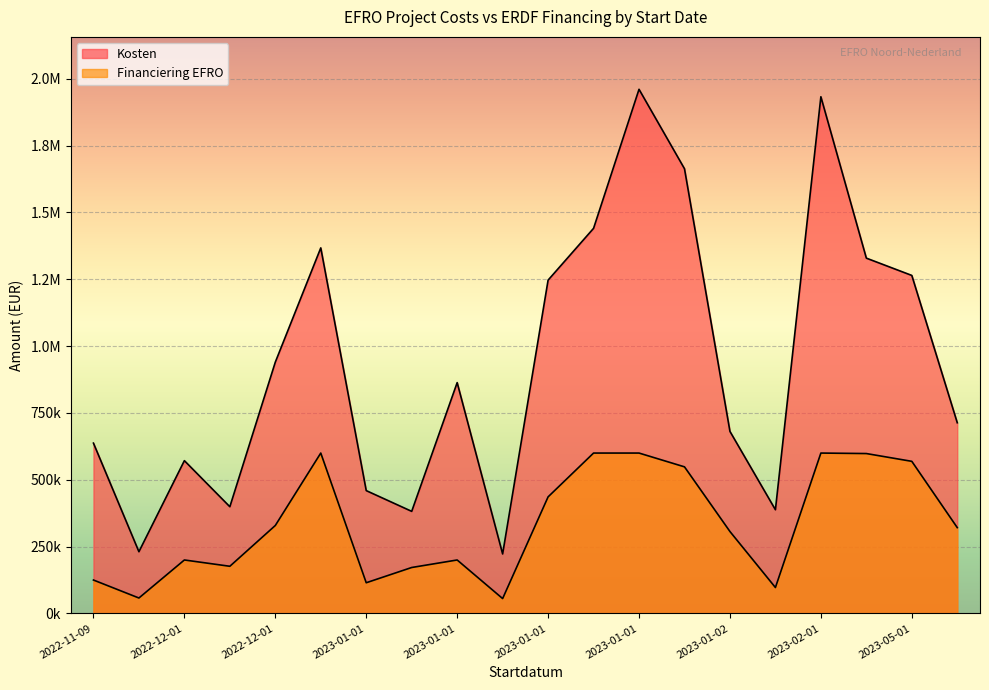

Between 2023-01-01 and 2022-12-01, which series saw the biggest shift?

Kosten